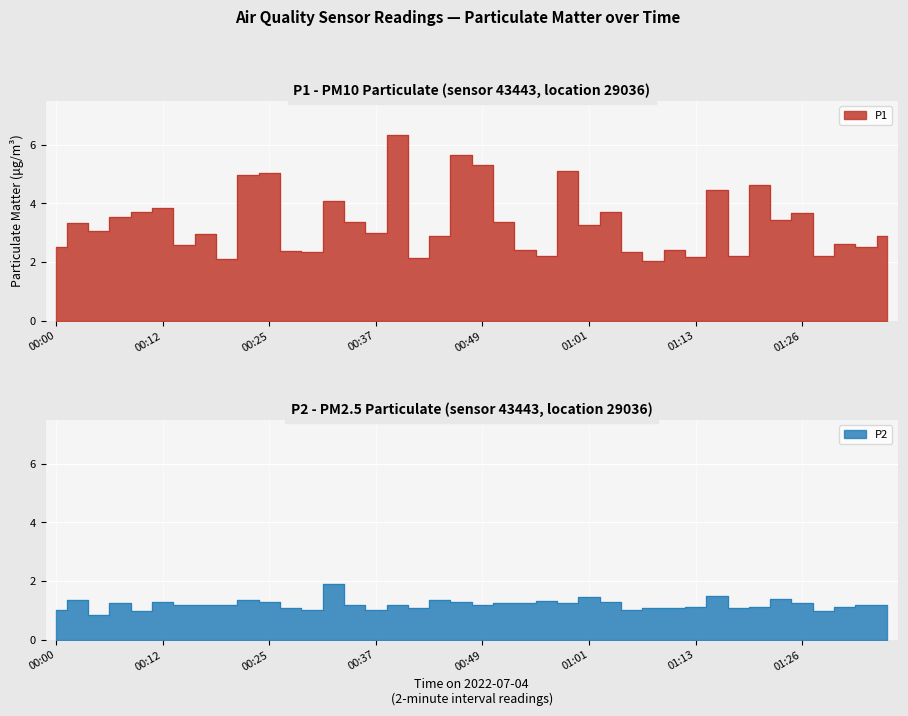

At how many categories does at least one series exceed 1?

40